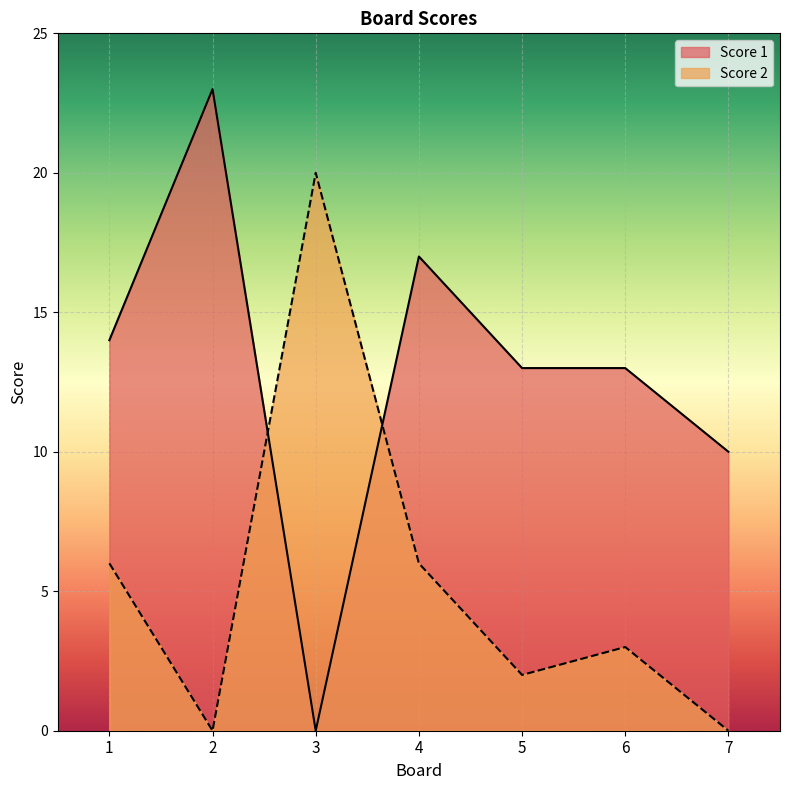

How many categories are shown in the chart?

7